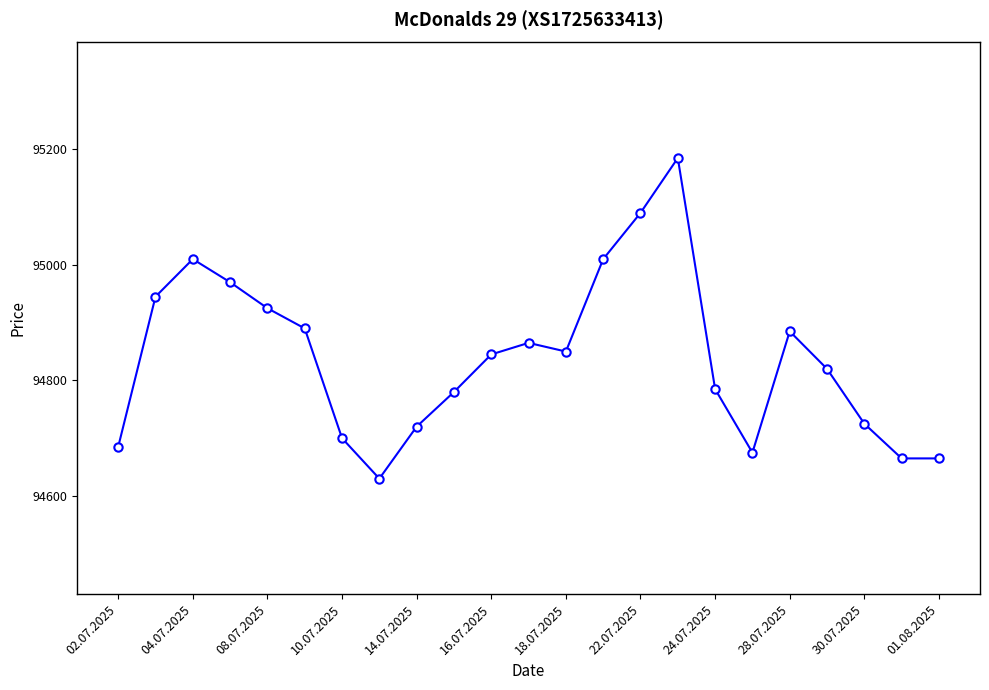

What is the maximum value shown in the chart?

95185